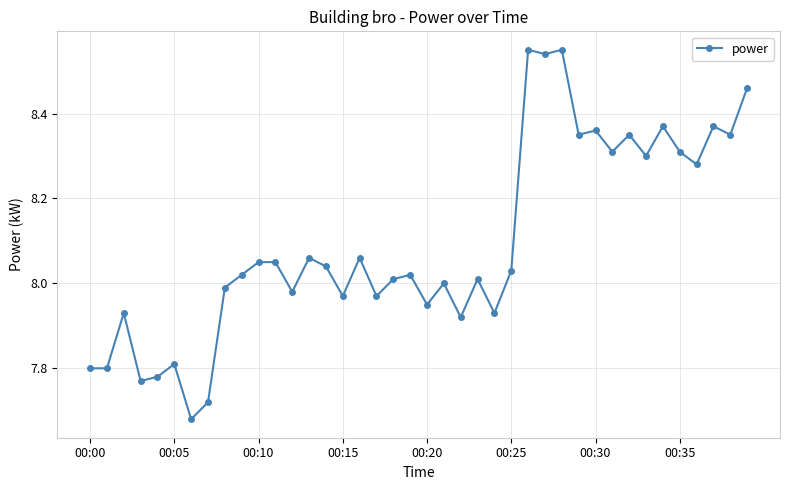

True or false: the data has more than 1 interior local peaks.

True